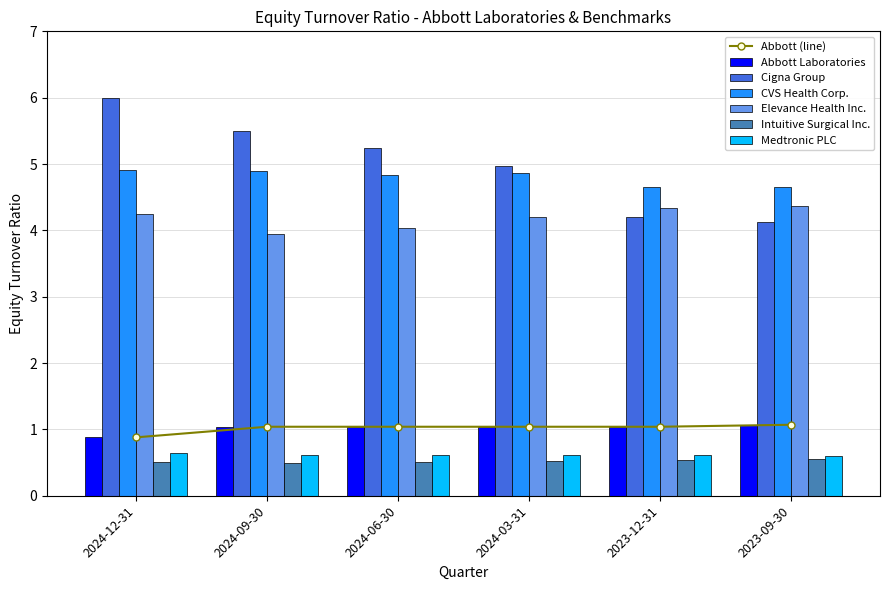

The Abbott Laboratories series shows 0.6 at 2023-12-31. True or false?

False